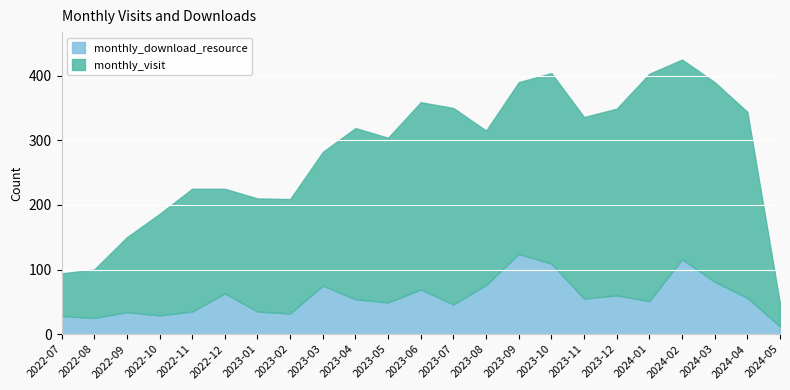

Which category has the highest value across all series?

2024-01